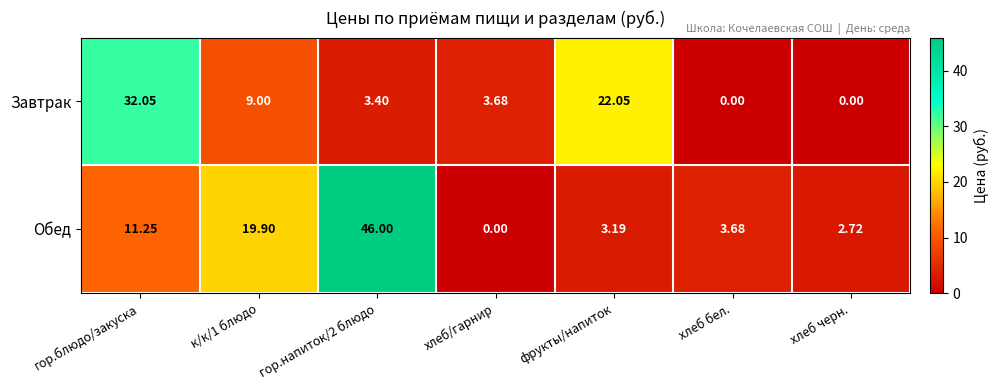

Is the value of Обед at хлеб бел. greater than the value of Завтрак at хлеб черн.?

Yes